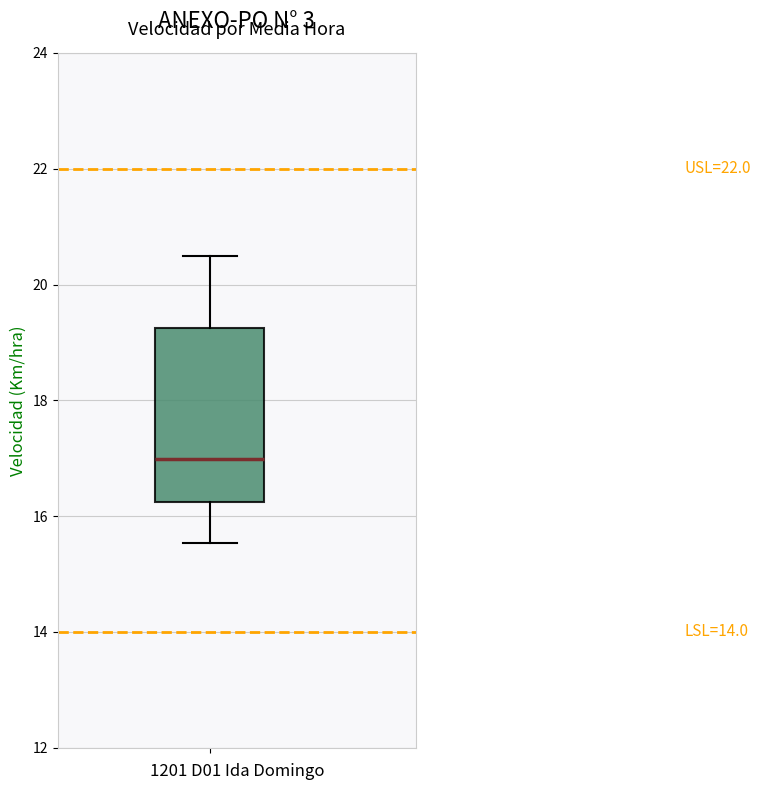

Transcribe this box plot: give where the median line is, the range the box spans, and where the two whiskers end, as read against the y-axis. The values are not printed on the chart, so give them approximately, as read against the axis.

median 17.0, box 16.2 to 19.2, whiskers 15.6 to 20.4